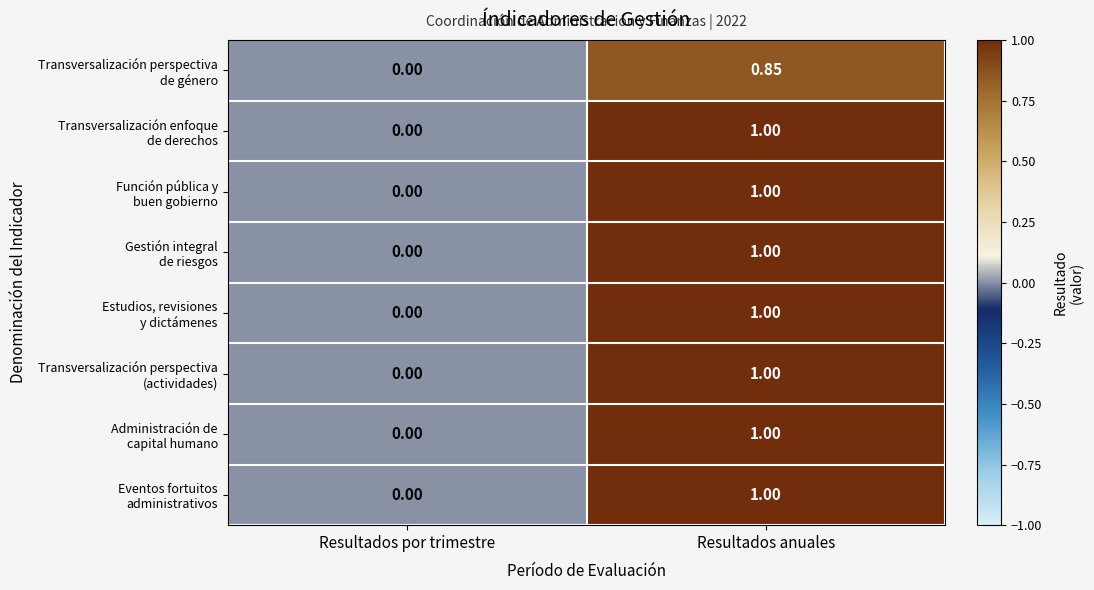

At which category is the sum across all series the highest?

Resultados anuales